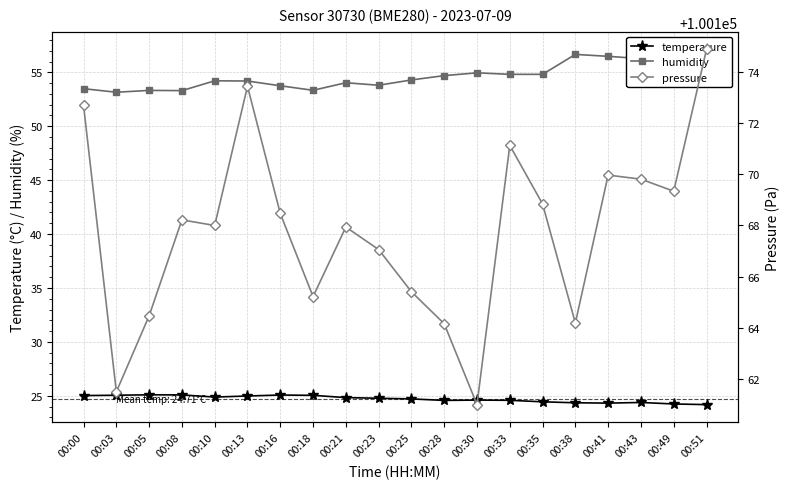

The pressure series shows 132146.4 at 00:05. True or false?

False